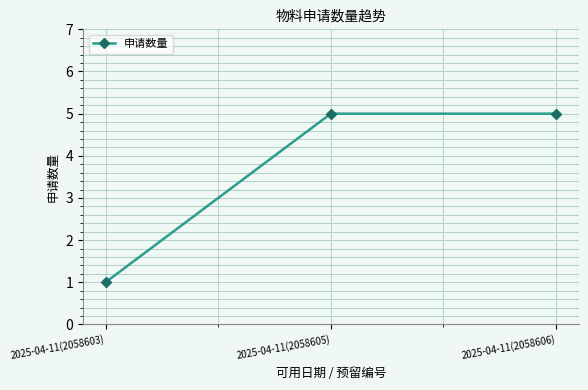

What is the sum of the values at 2025-04-11(2058606) and 2025-04-11(2058603)?

6